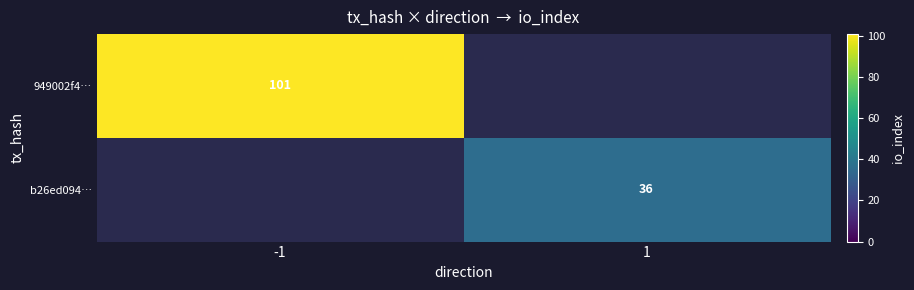

Is the value of b26ed094… at 1 greater than the value of 949002f4… at -1?

No